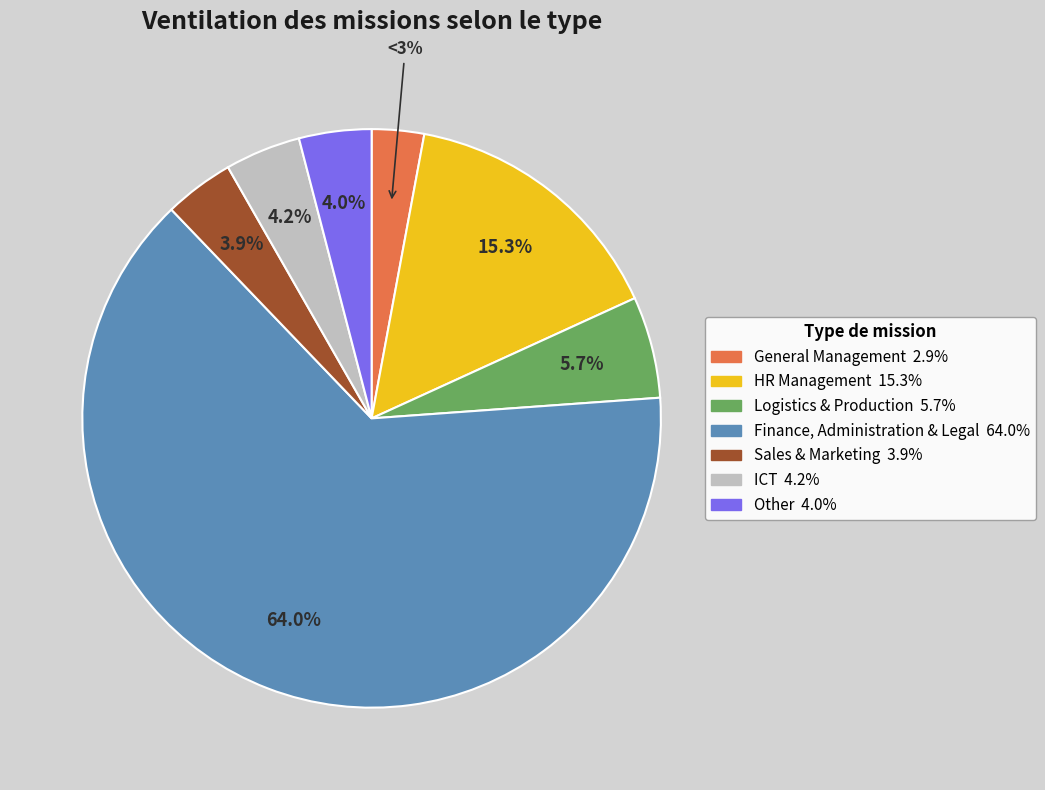

Rank the categories by value from lowest to highest.

General Management, Sales & Marketing, Other, ICT, Logistics & Production, HR Management, Finance, Administration & Legal